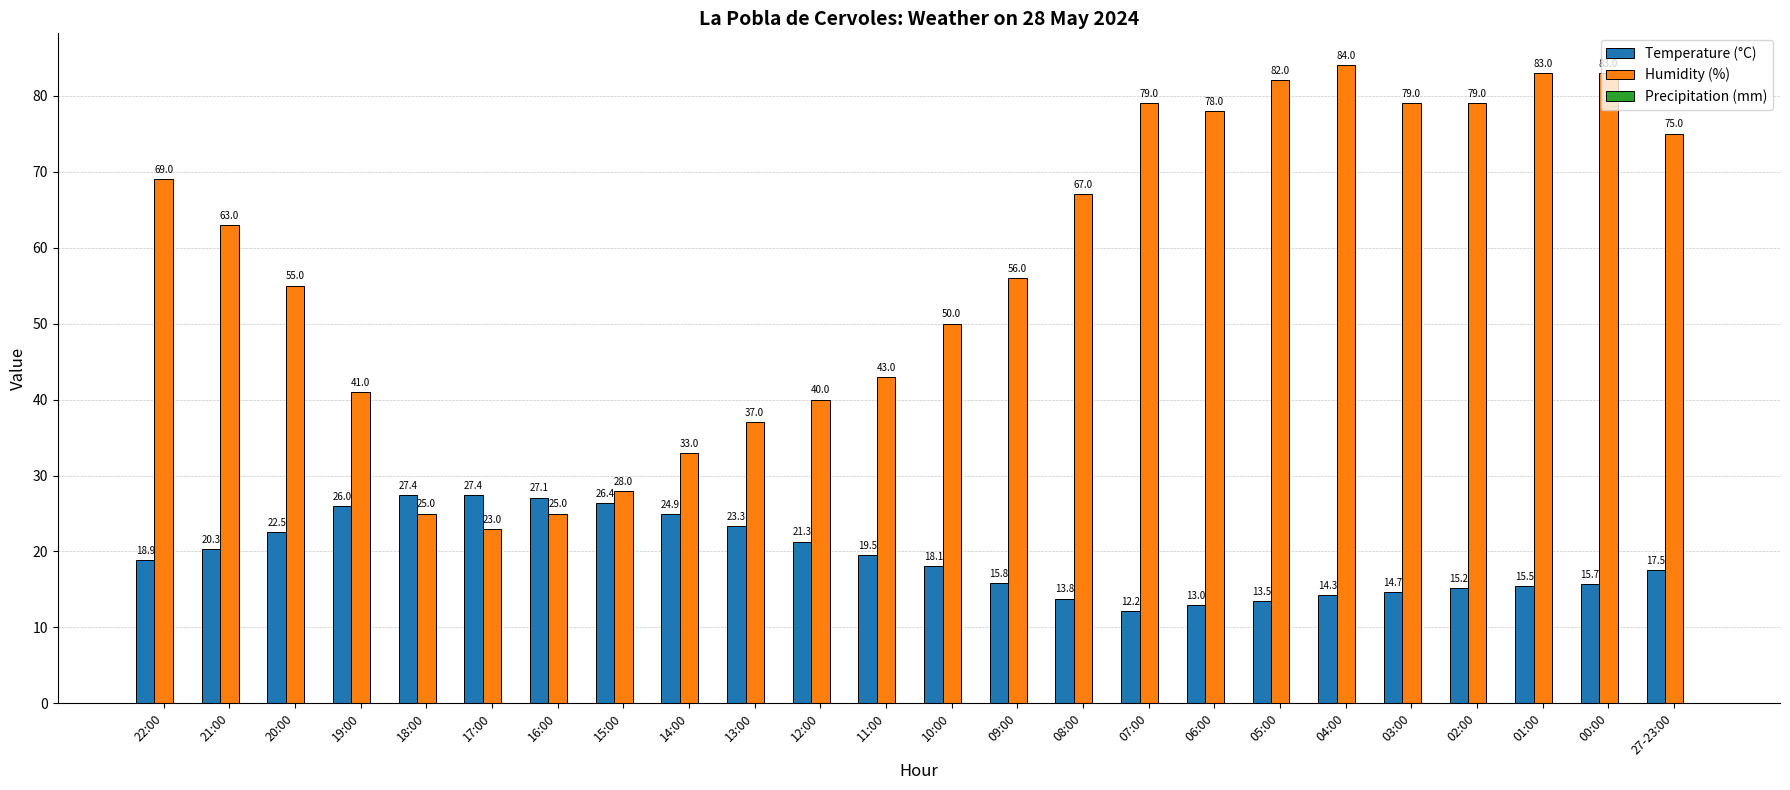

What is the approximate value of Temperature (°C) at 27-23:00?

17.5